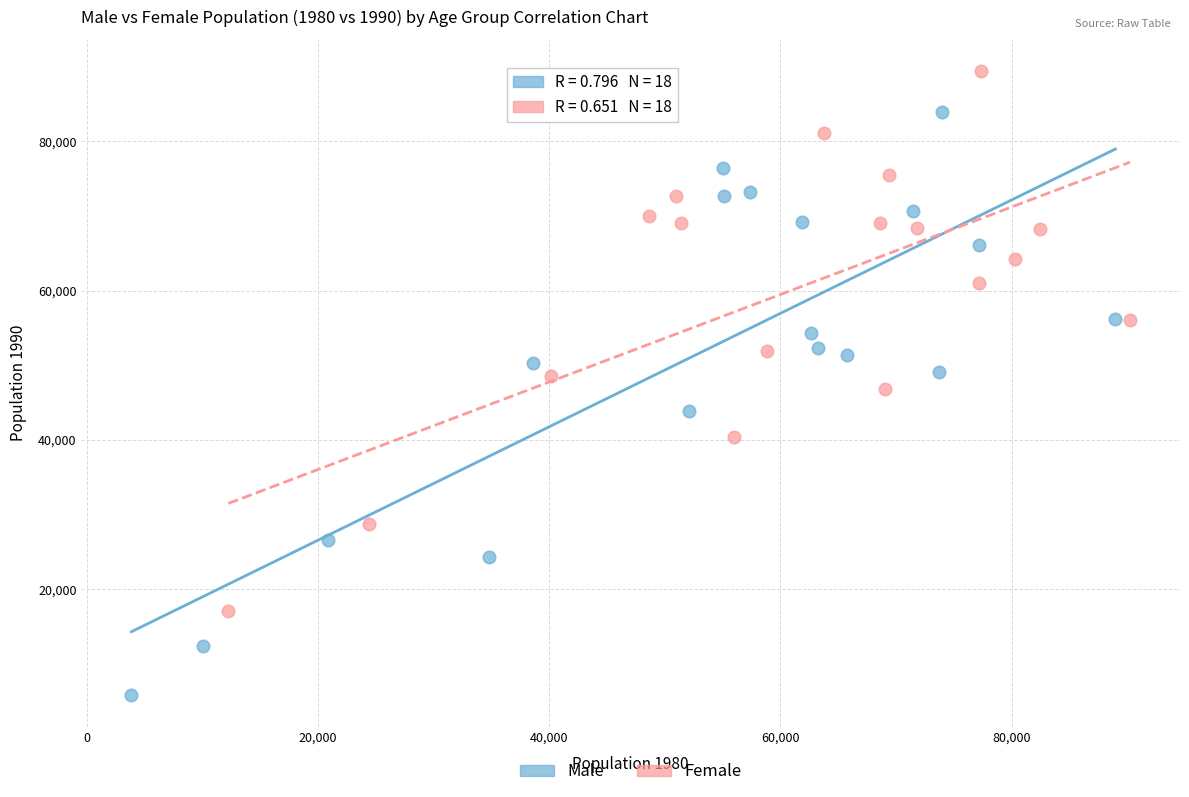

What are all the series names shown in the legend?

Male, Female